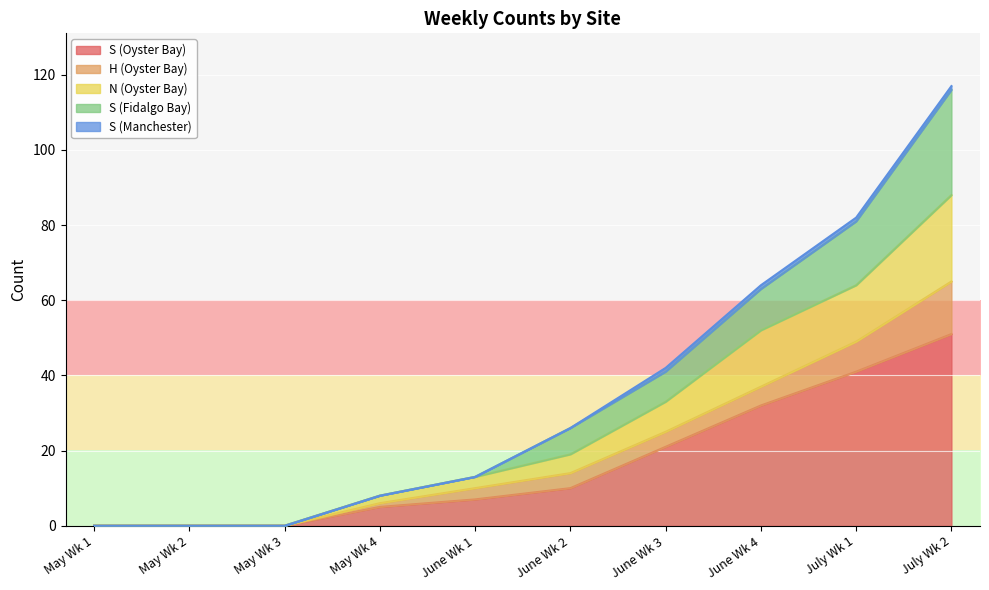

What is the sum of all N (Oyster Bay) values?

277